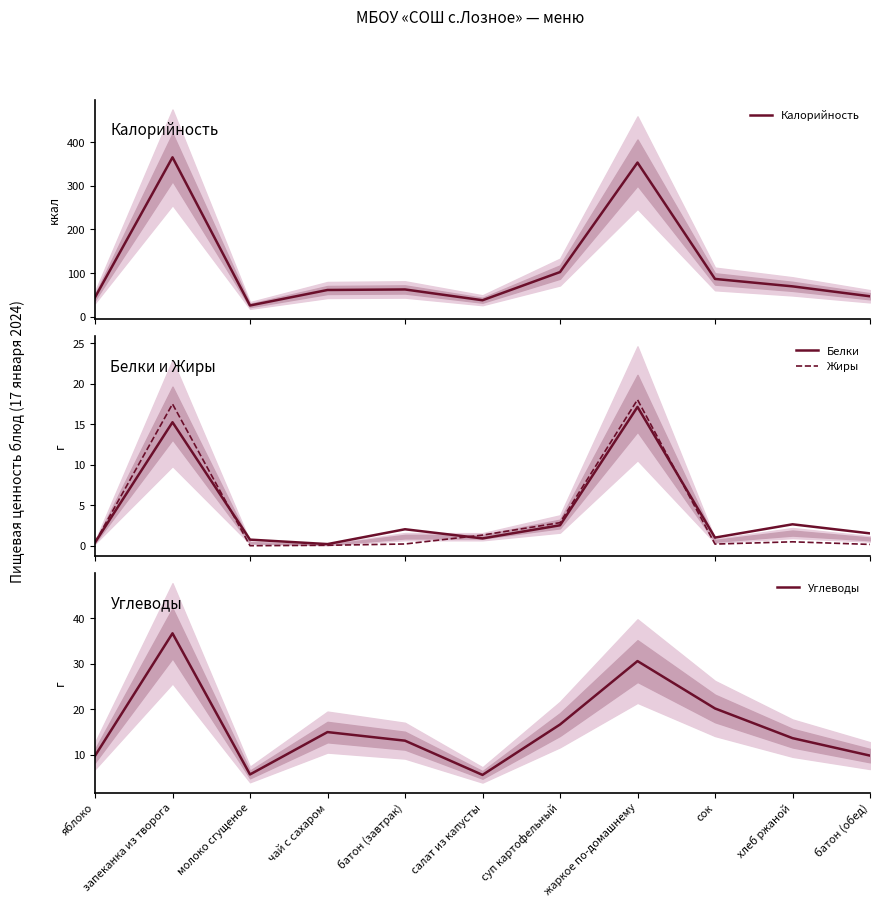

At how many categories does at least one series exceed 340?

2